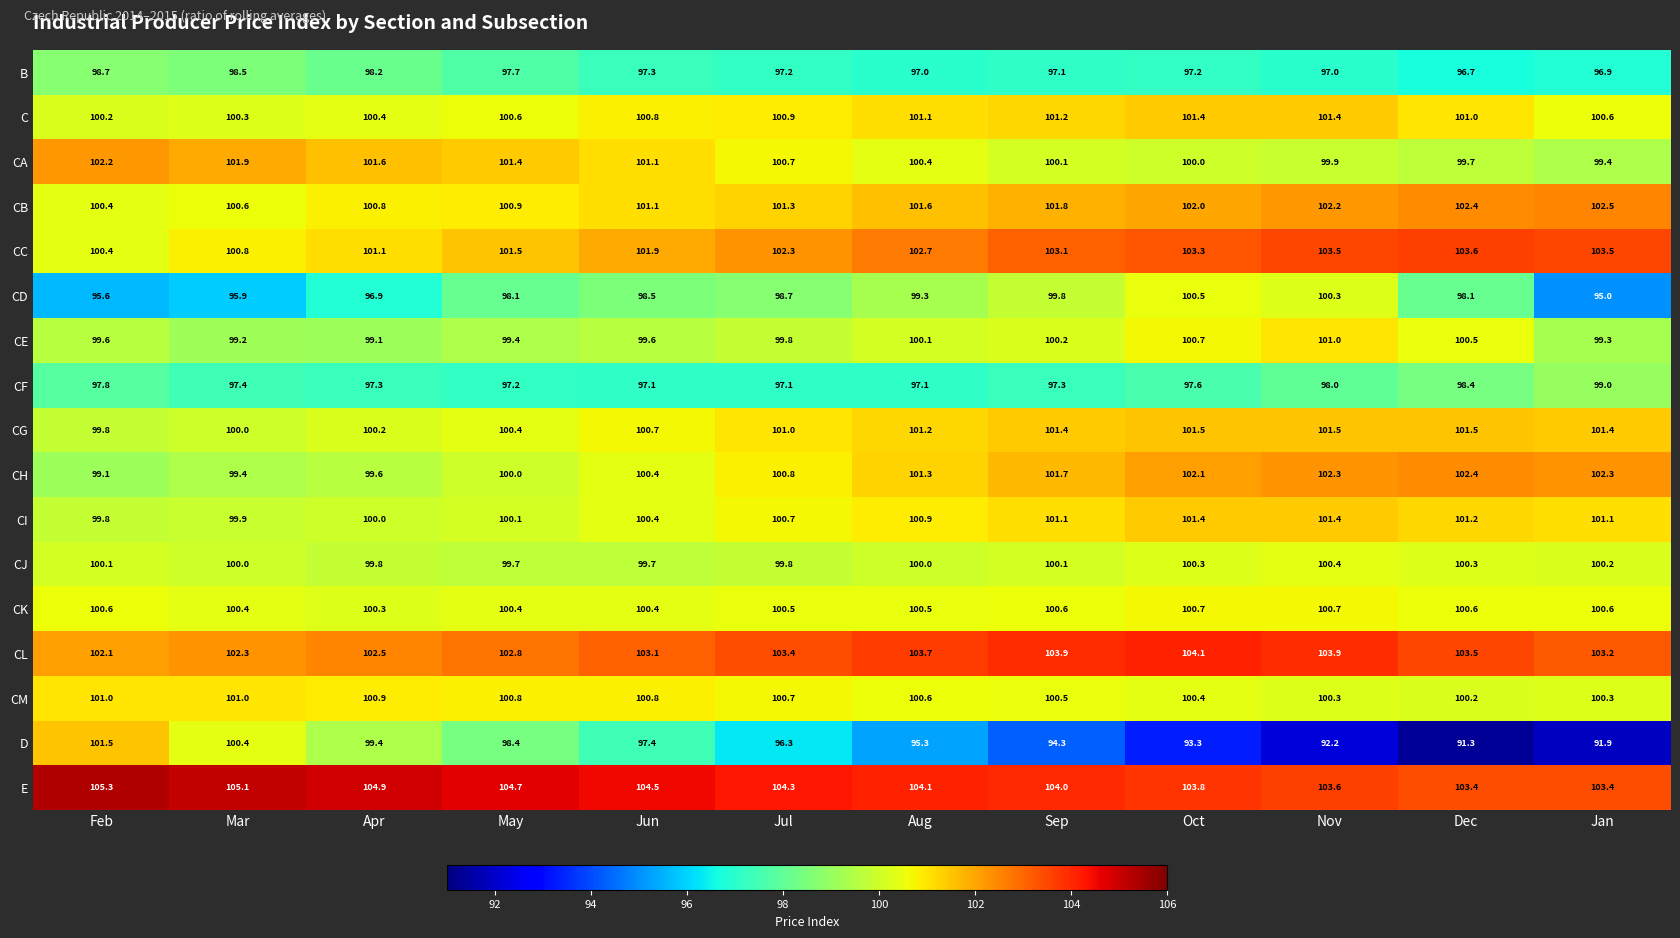

Which series has the largest range (max minus min)?

D